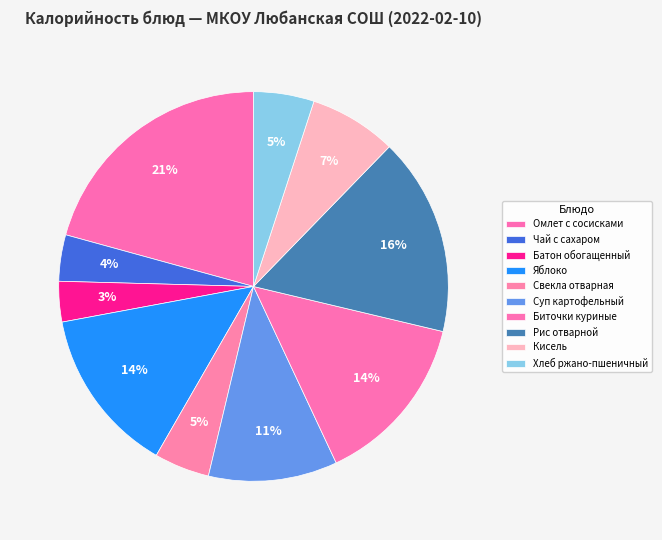

Which slice is the largest?

Омлет с сосисками